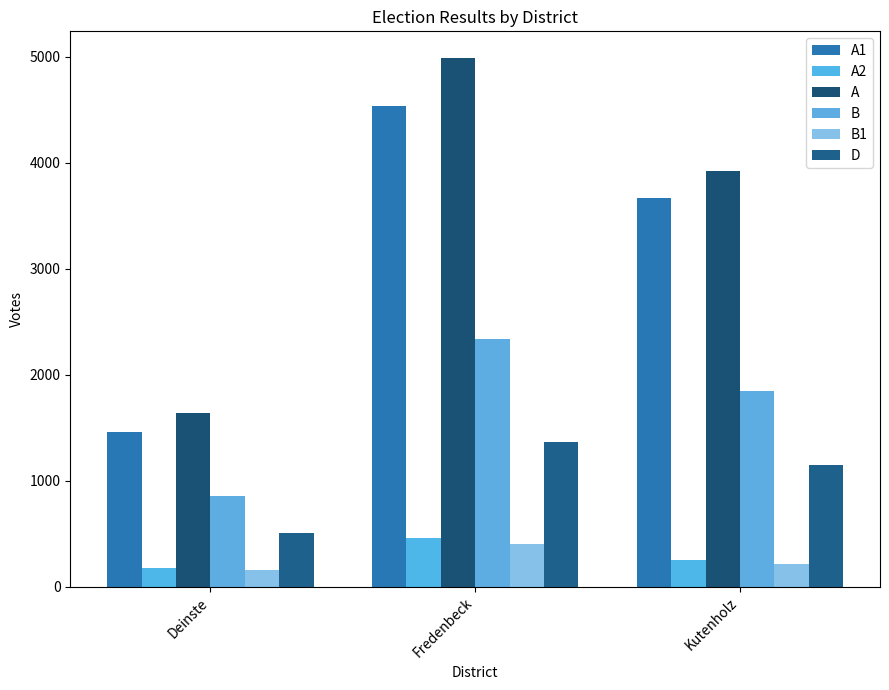

What is the difference between the maximum and second lowest values in the B series?

488